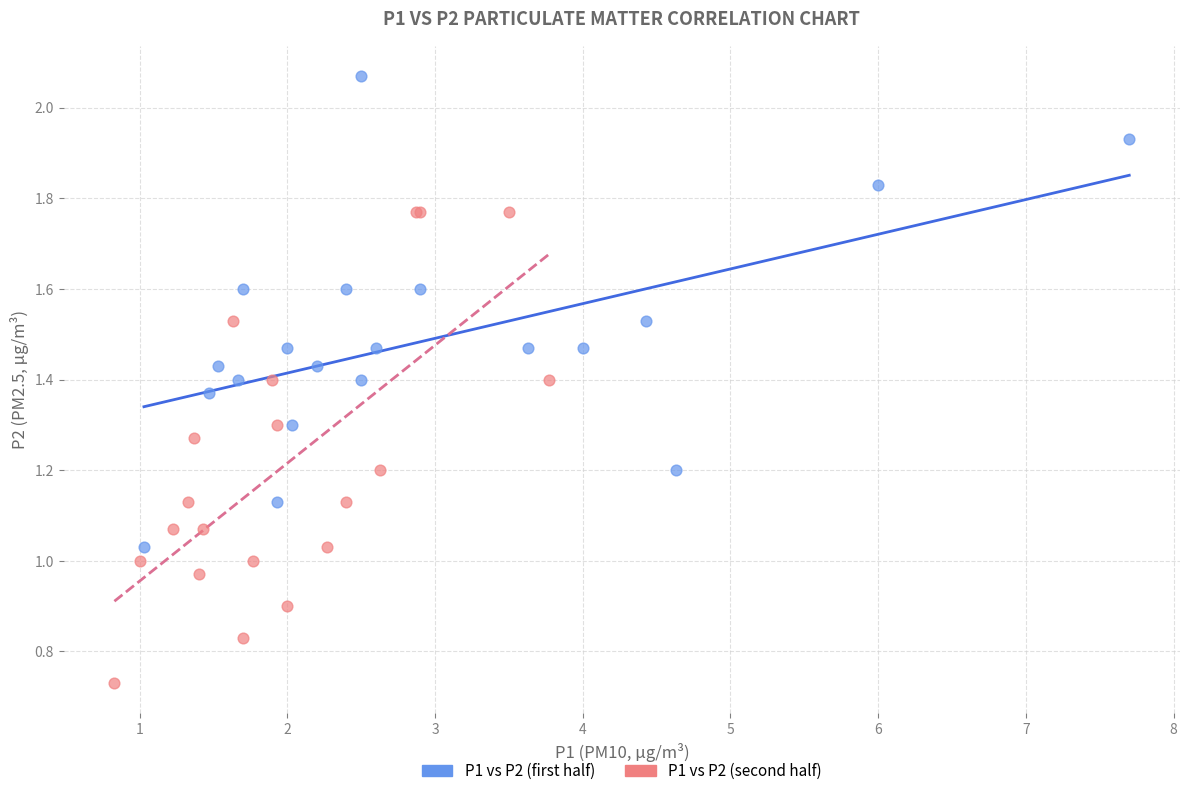

Which series contains the highest Y value?

P1 vs P2 (first half)